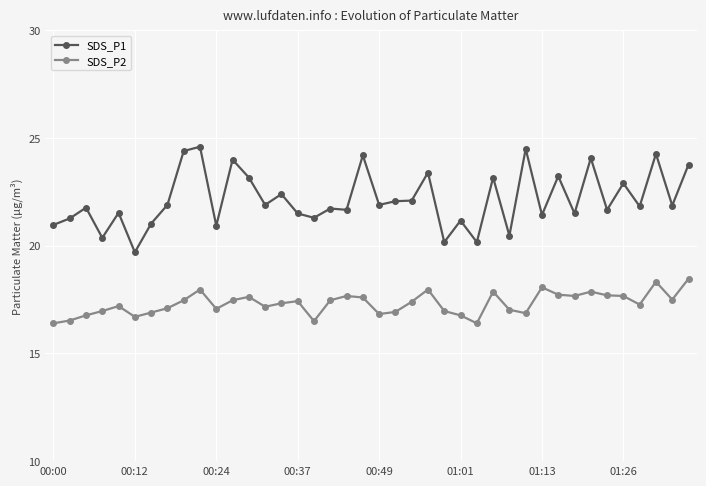

True or false: SDS_P2 and SDS_P1 intersect in this chart.

False